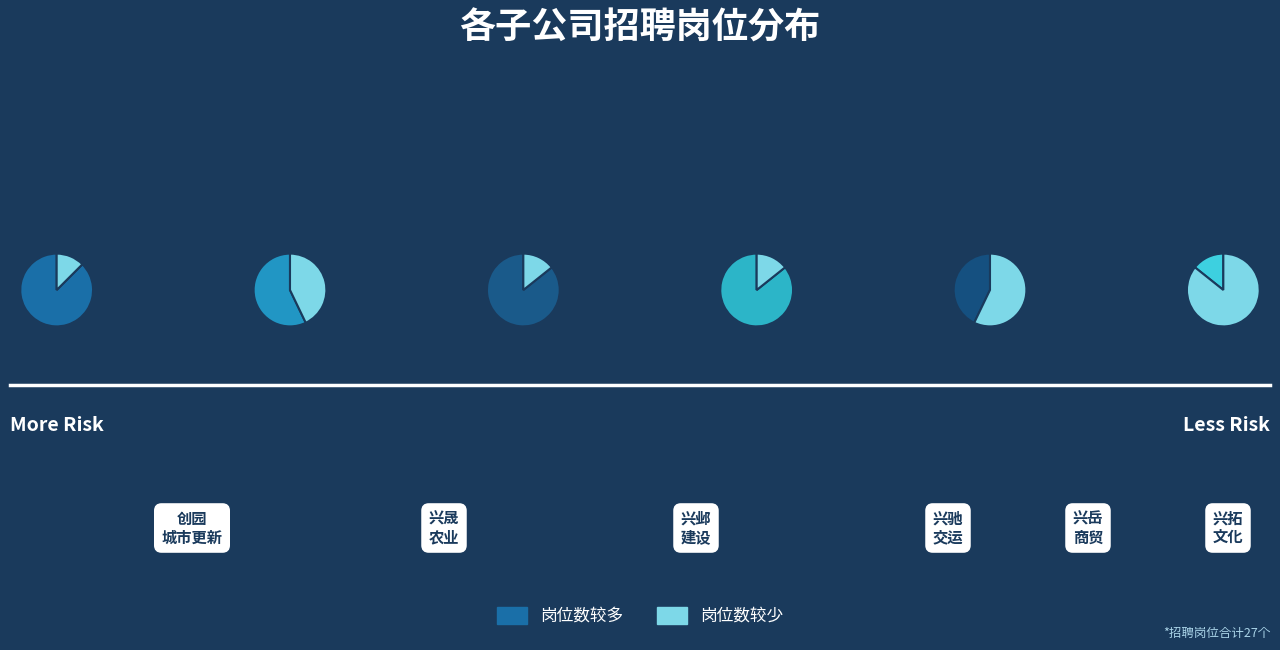

To the nearest percent, what is the average slice percentage?

17%